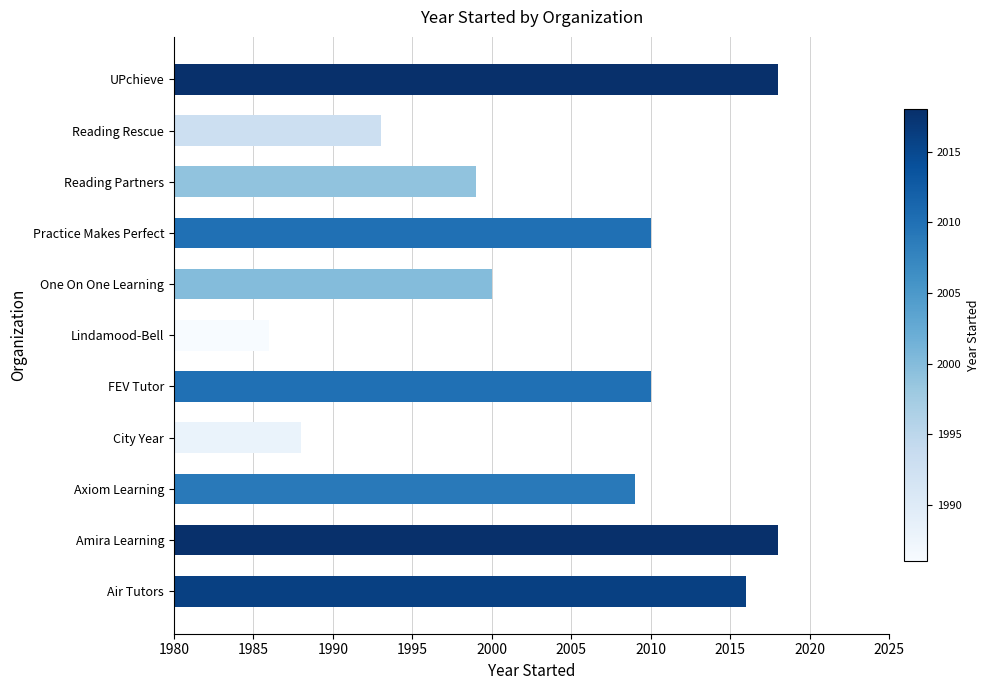

What is the minimum value shown in the chart?

1986